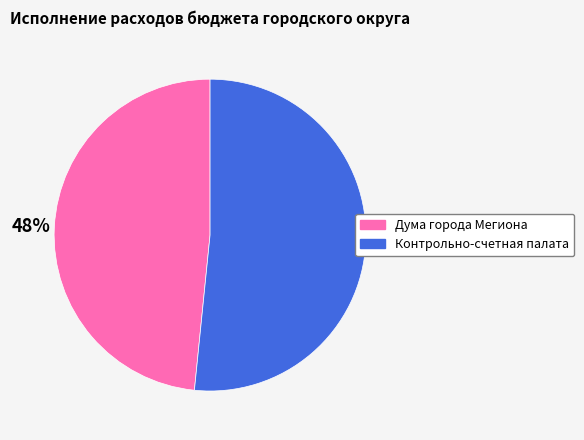

Which slice is the smallest?

Дума города Мегиона